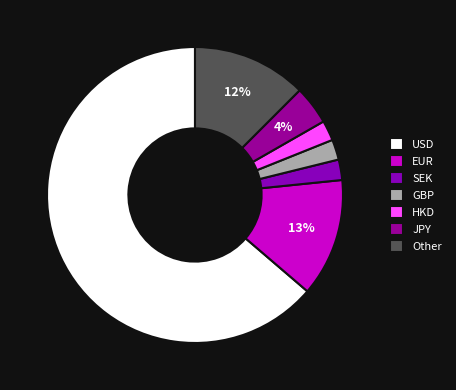

How many segments does this pie chart have?

7